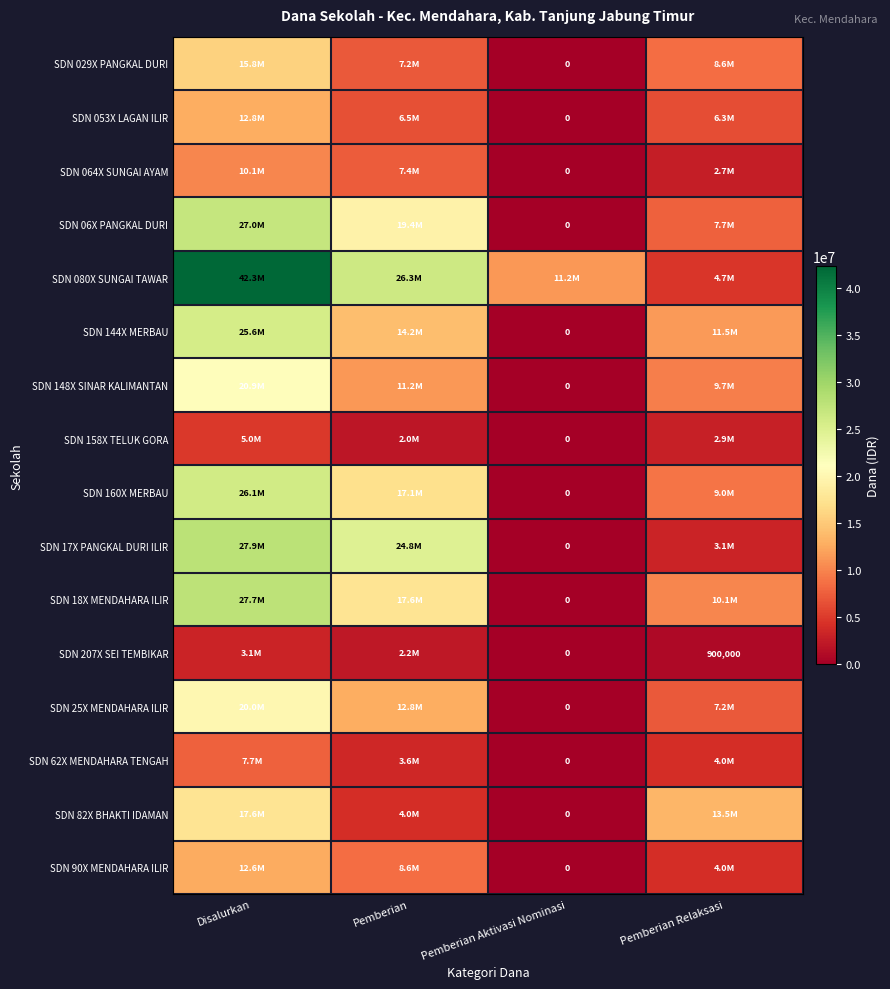

Between Disalurkan and Pemberian, which is larger?

Disalurkan